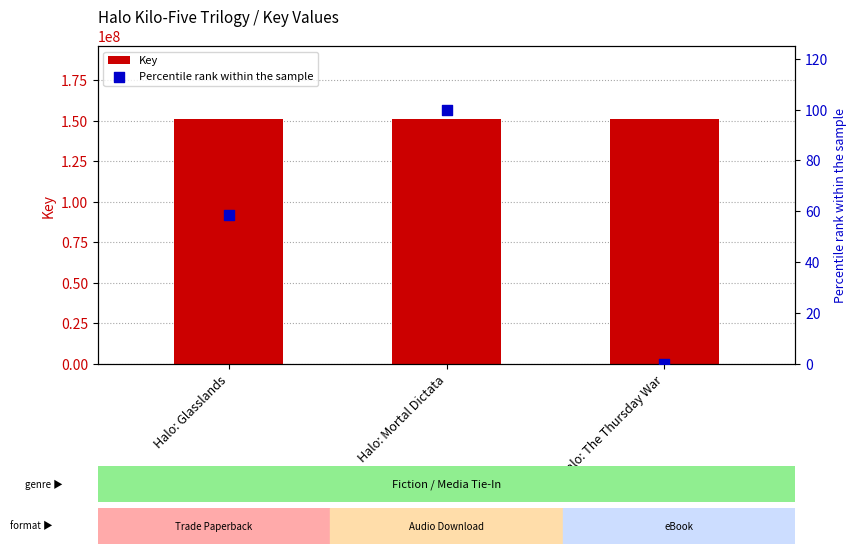

At how many categories does at least one series exceed 147434940?

3